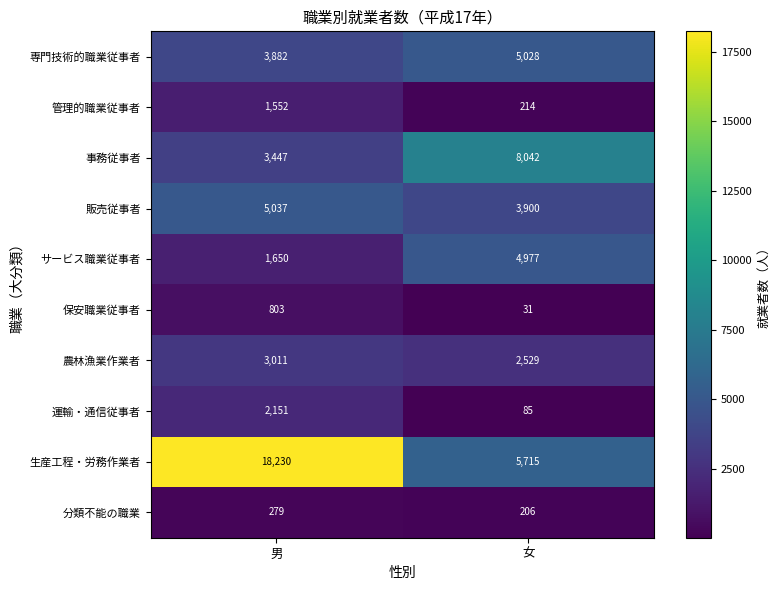

Which series has the largest range (max minus min)?

生産工程・労務作業者